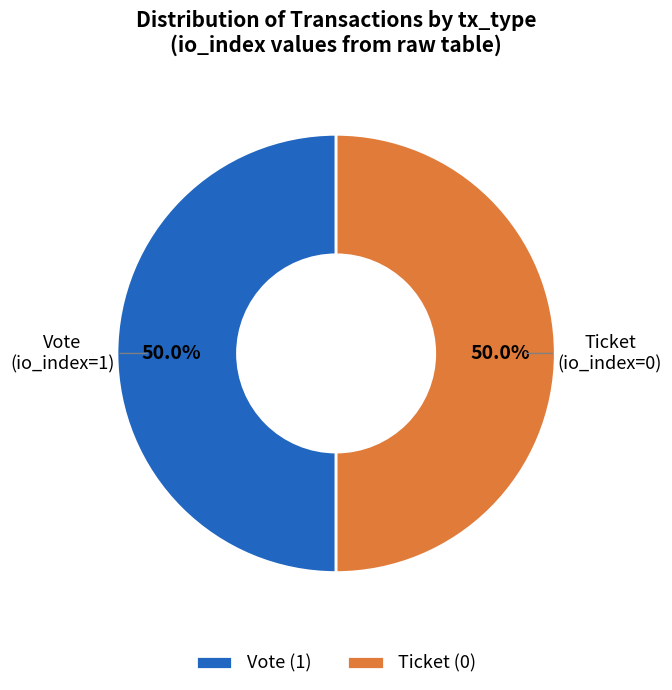

What portion of the pie excludes Ticket (0)?

50.0%